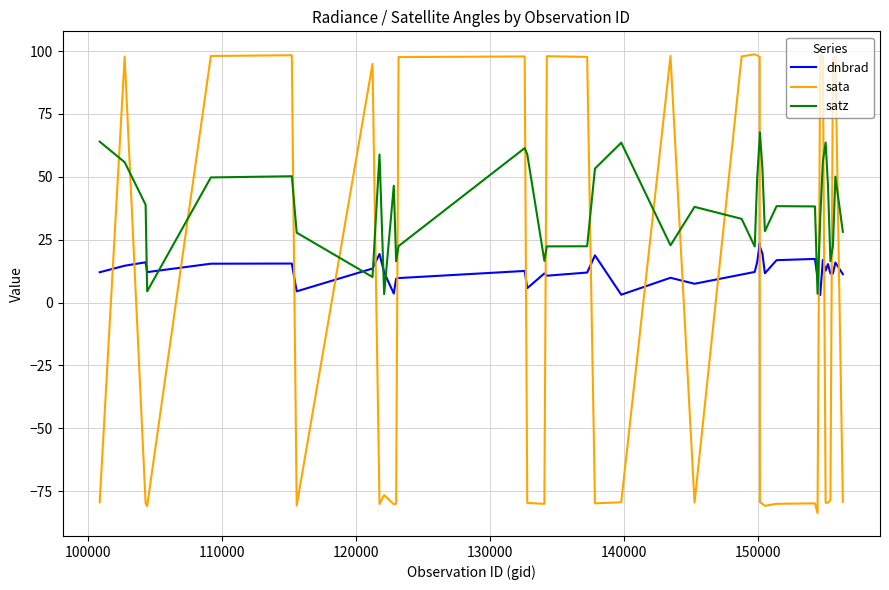

How many intersections are there between sata and dnbrad?

18